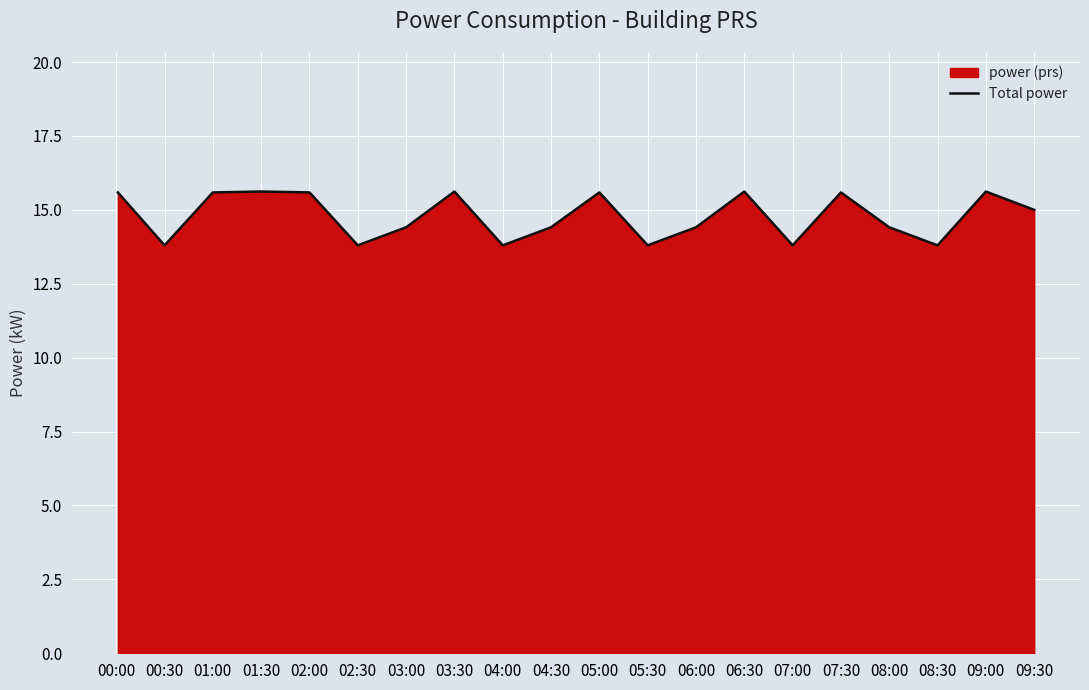

What is the difference between the maximum and minimum values?

1.8